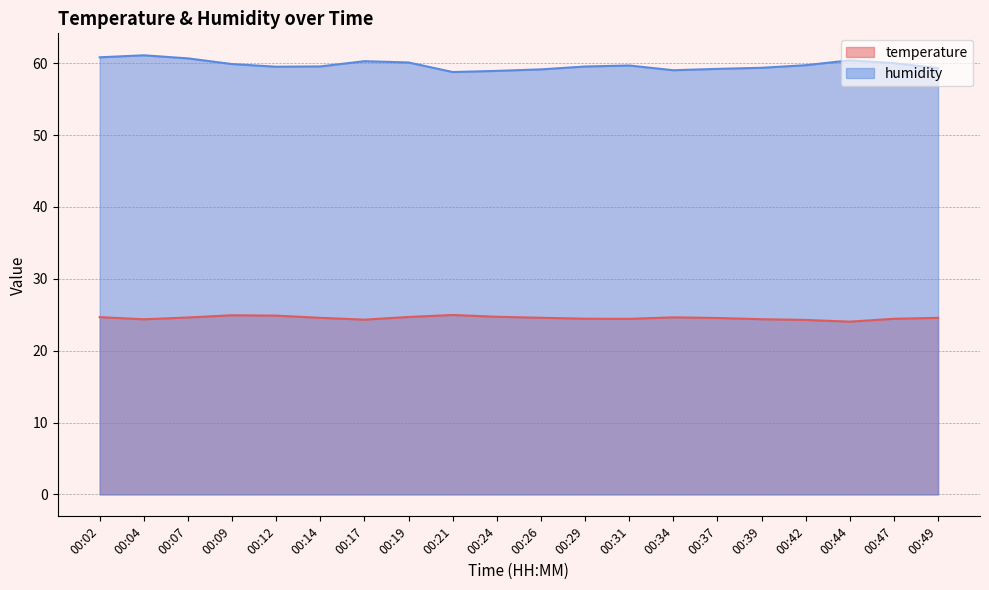

What is the average value of the temperature series?

24.6